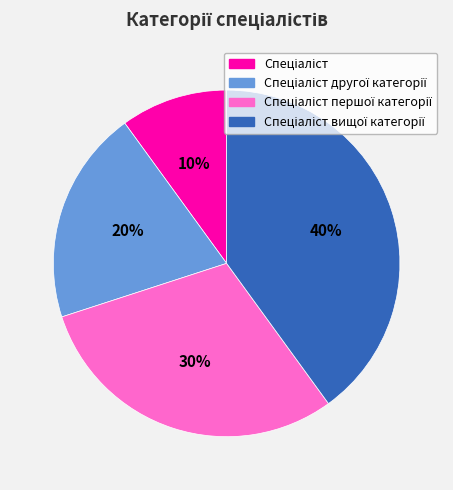

Is there a majority slice in this chart?

No